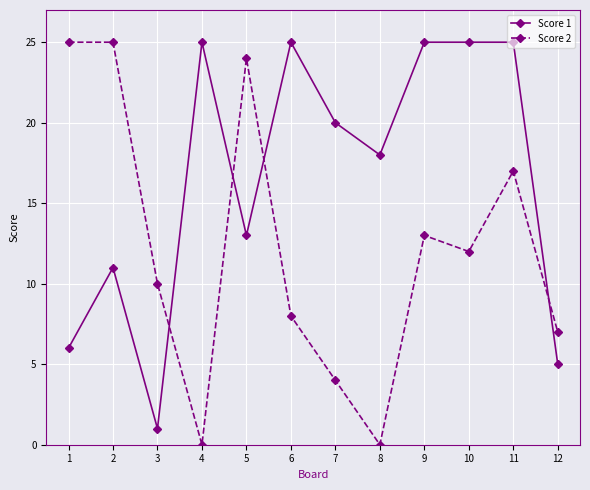

The value of Score 1 at 4 is 39. True or false?

False